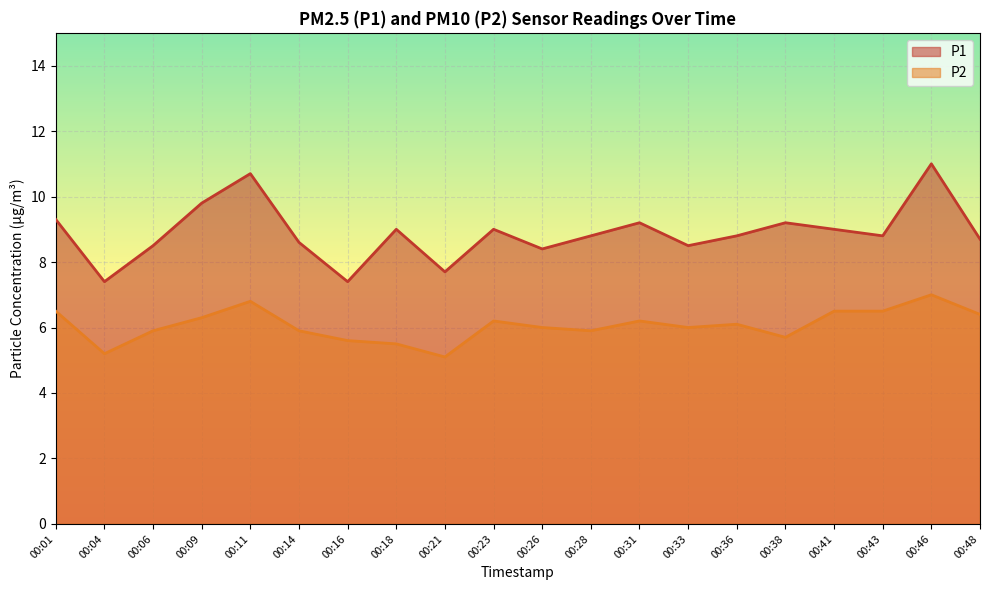

Reading right to left, list all the values displayed in this chart.

P1: 8.7	11.0	8.8	9.0	9.2	8.8	8.5	9.2	8.8	8.4	9.0	7.7	9.0	7.4	8.6	10.7	9.8	8.5	7.4	9.3
P2: 6.4	7.0	6.5	6.5	5.7	6.1	6.0	6.2	5.9	6.0	6.2	5.1	5.5	5.6	5.9	6.8	6.3	5.9	5.2	6.5